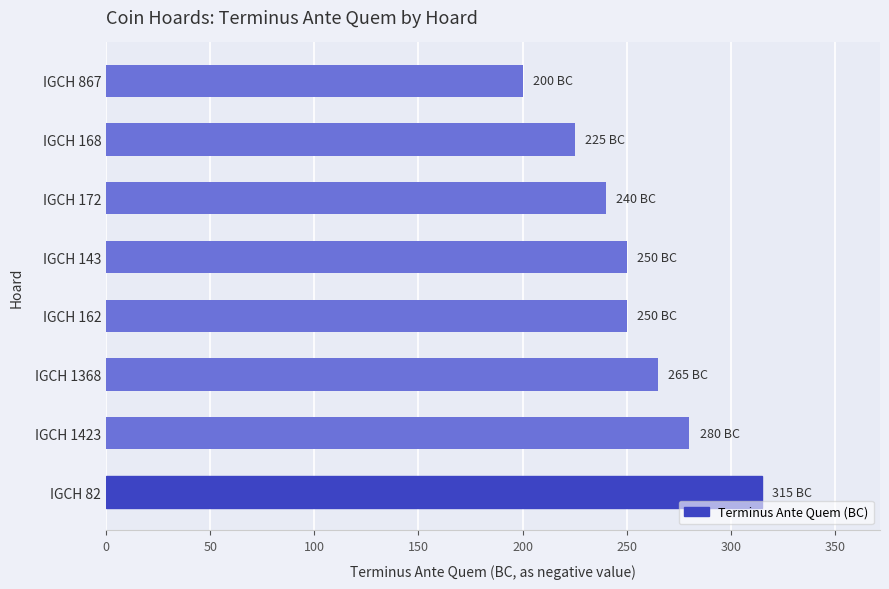

The chart shows a value of 97 at IGCH 143. True or false?

False